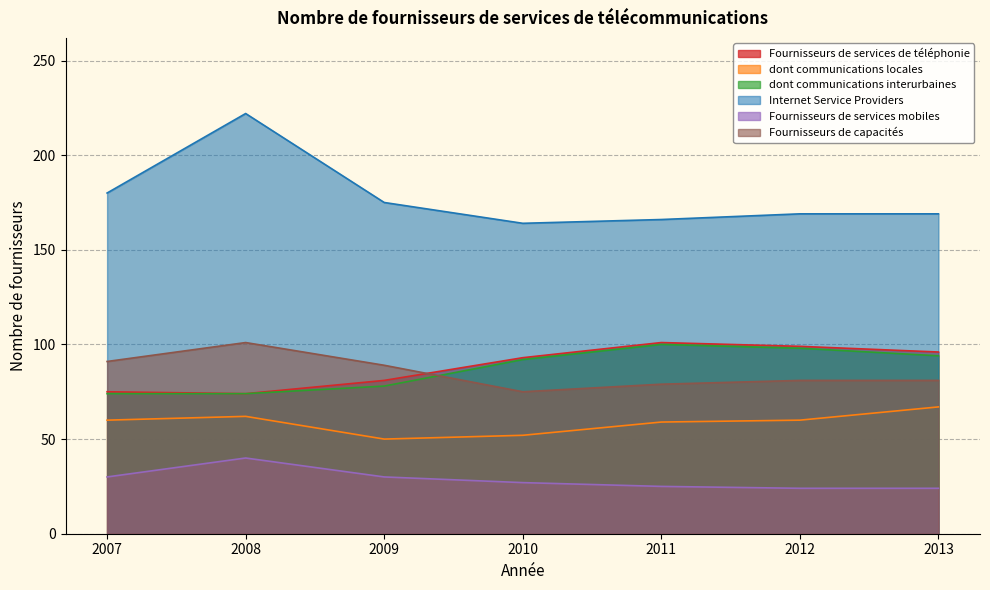

How many lines are shown in the chart?

6